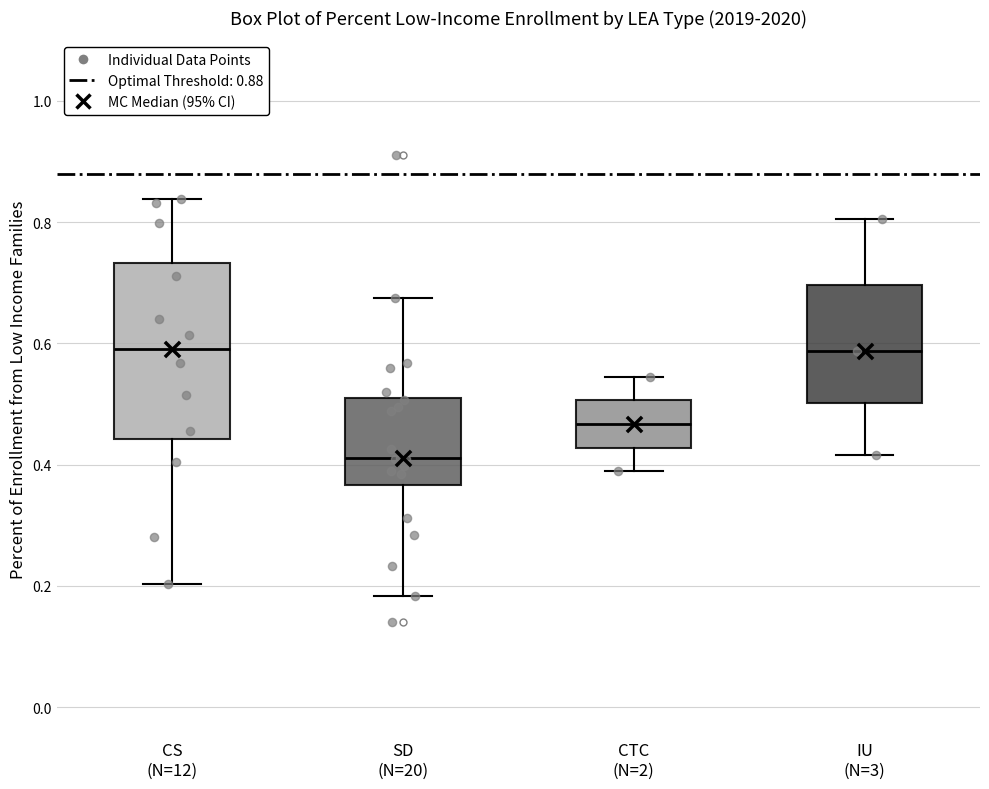

Reading left to right, transcribe this box plot: for each box, give where its median line is, the range the box spans, and where its two whiskers end, as read against the y-axis. The values are not printed on the chart, so give them approximately, as read against the axis.

CS (N=12): median 0.60, box 0.44 to 0.74, whiskers 0.20 to 0.84
SD (N=20): median 0.42, box 0.36 to 0.50, whiskers 0.18 to 0.68
CTC (N=2): median 0.46, box 0.42 to 0.50, whiskers 0.38 to 0.54
IU (N=3): median 0.58, box 0.50 to 0.70, whiskers 0.42 to 0.80